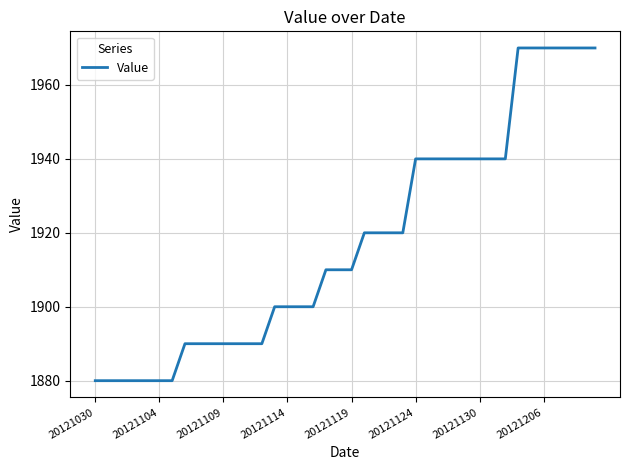

What is the maximum value shown in the chart?

1970